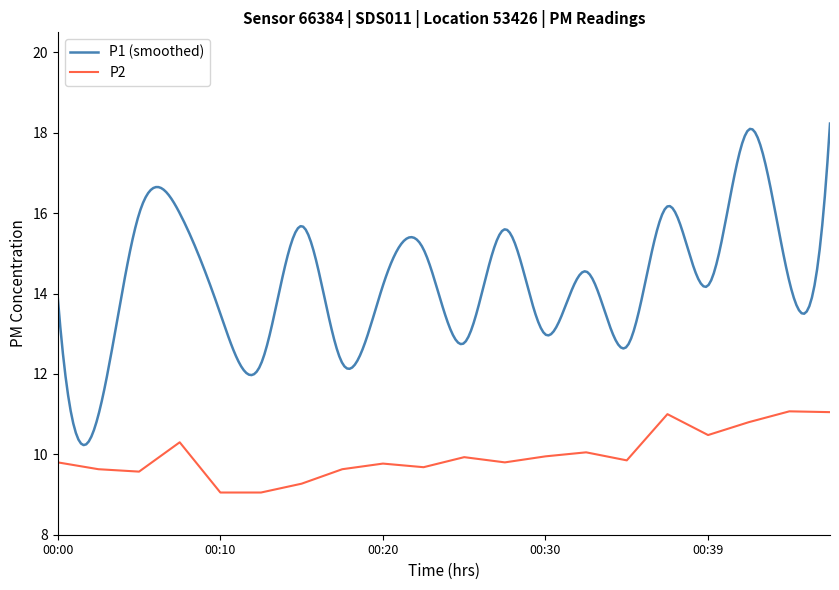

List the labels in order of value, smallest first.

00:10, 00:13, 00:15, 00:05, 00:03, 00:18, 00:22, 00:20, 00:00, 00:27, 00:35, 00:25, 00:30, 00:32, 00:08, 00:39, 00:42, 00:37, 00:49, 00:47